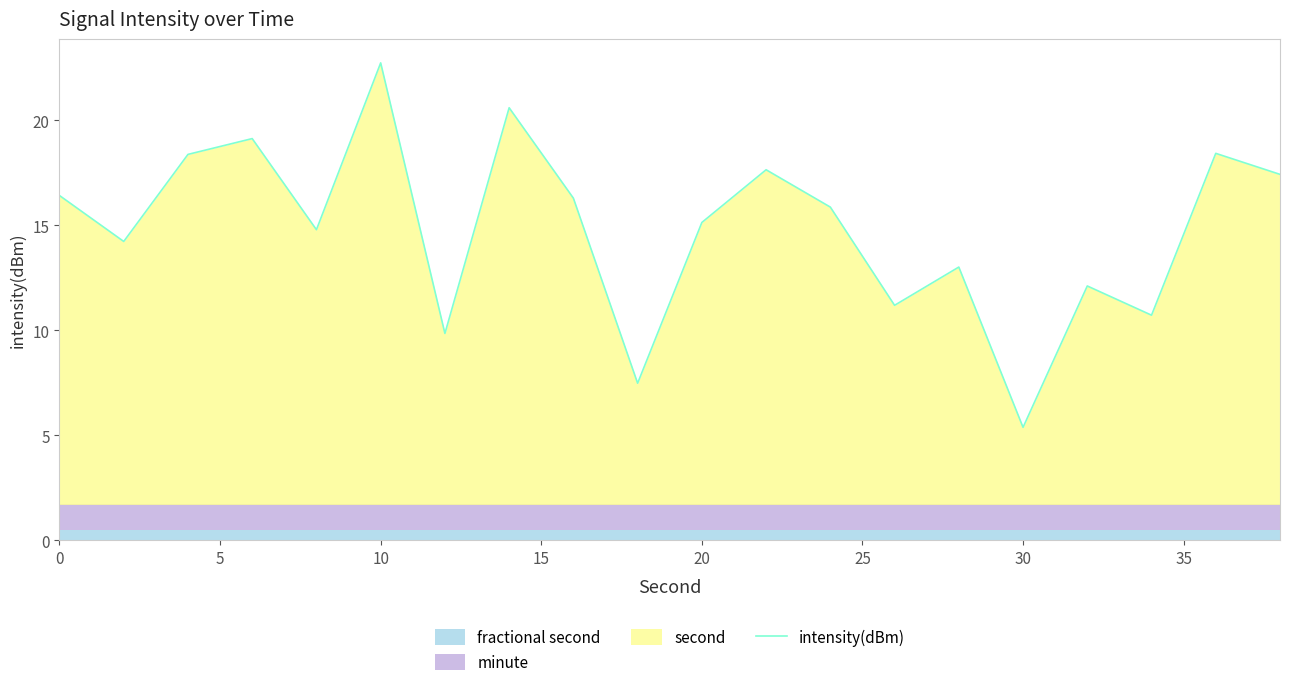

At which label does intensity(dBm) reach its minimum?

30